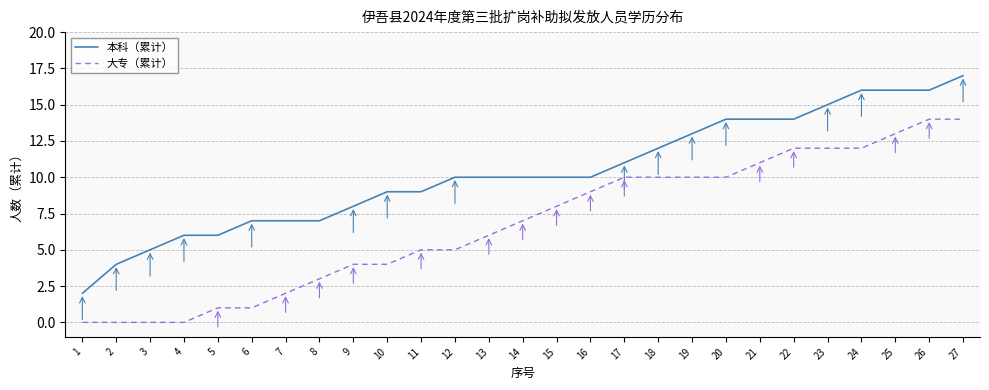

Is the value of 本科（累计） at 22 greater than the value of 大专（累计） at 5?

Yes